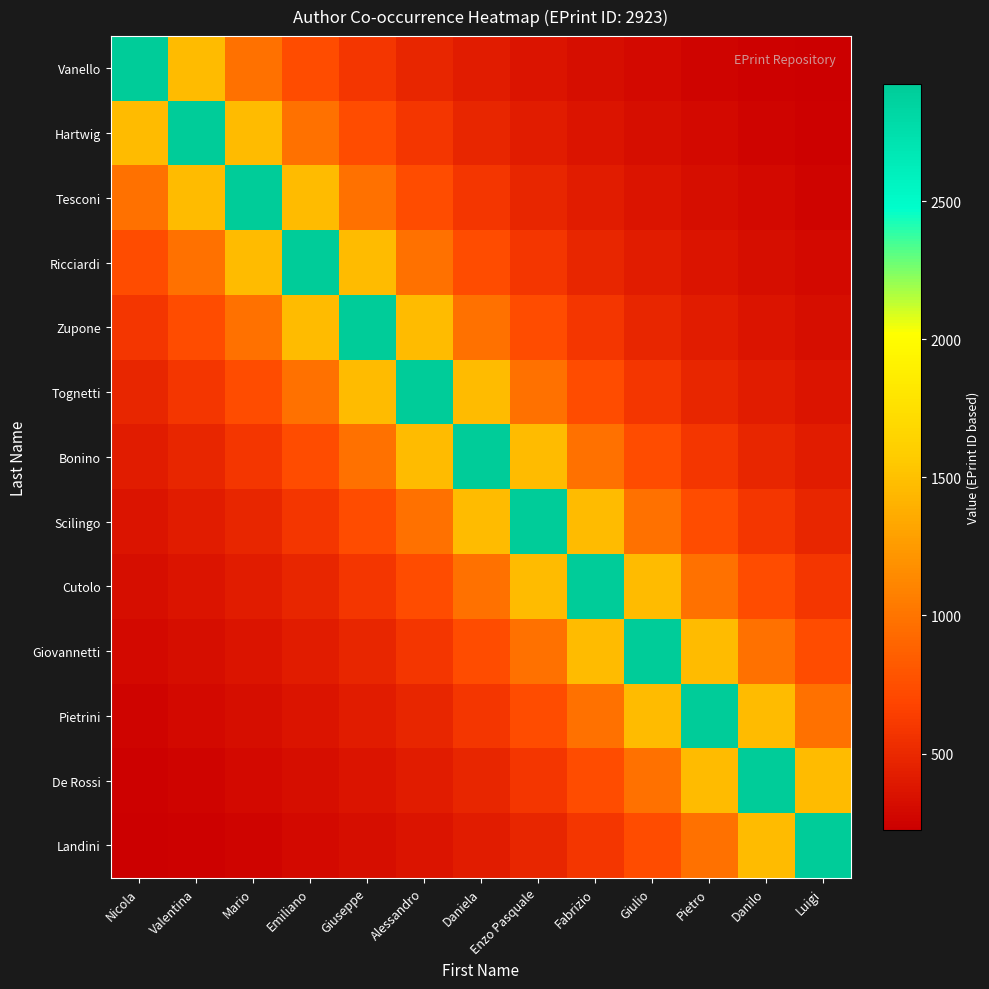

What is the spread (max minus min) of values at Enzo Pasquale?

2557.6